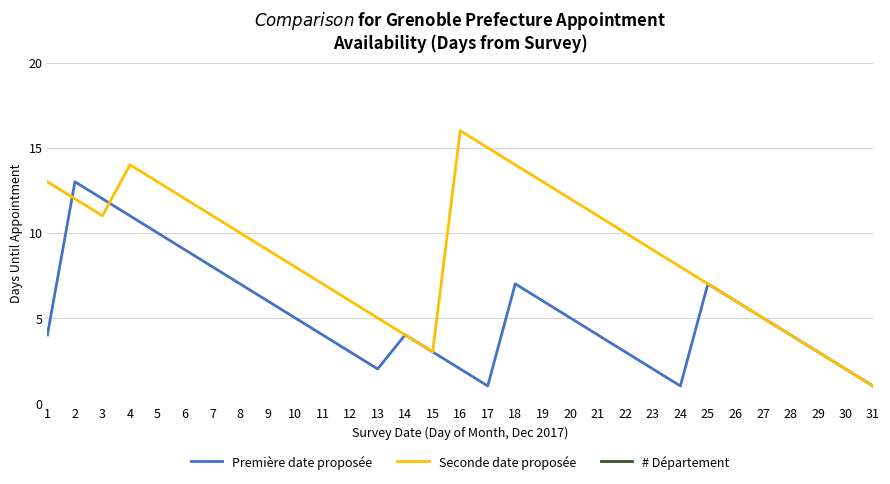

Is this an area chart (filled region under the line)?

No